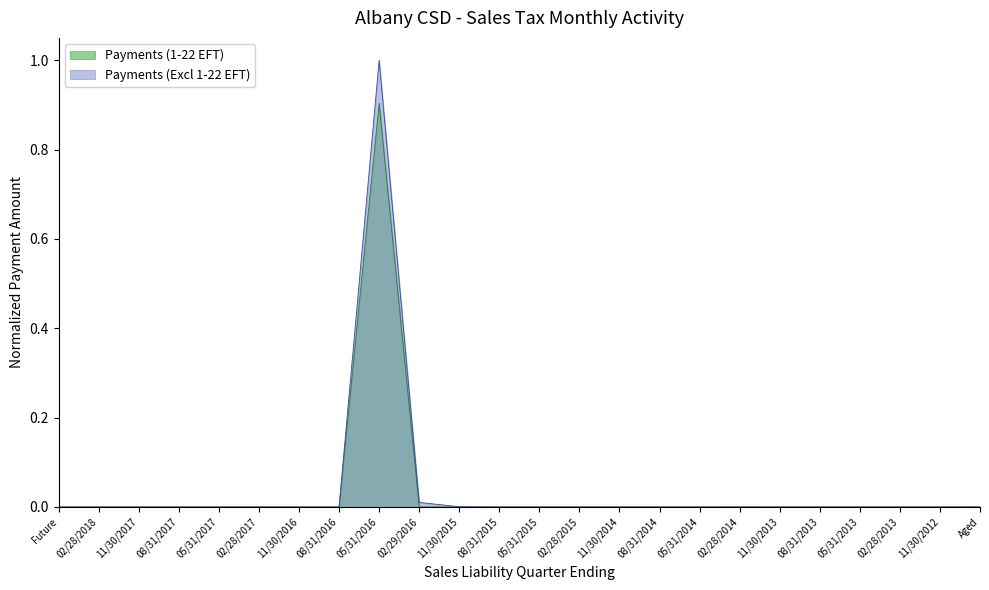

In Payments (Excl 1-22 EFT), how many points are lower than both neighbors (excluding endpoints)?

3